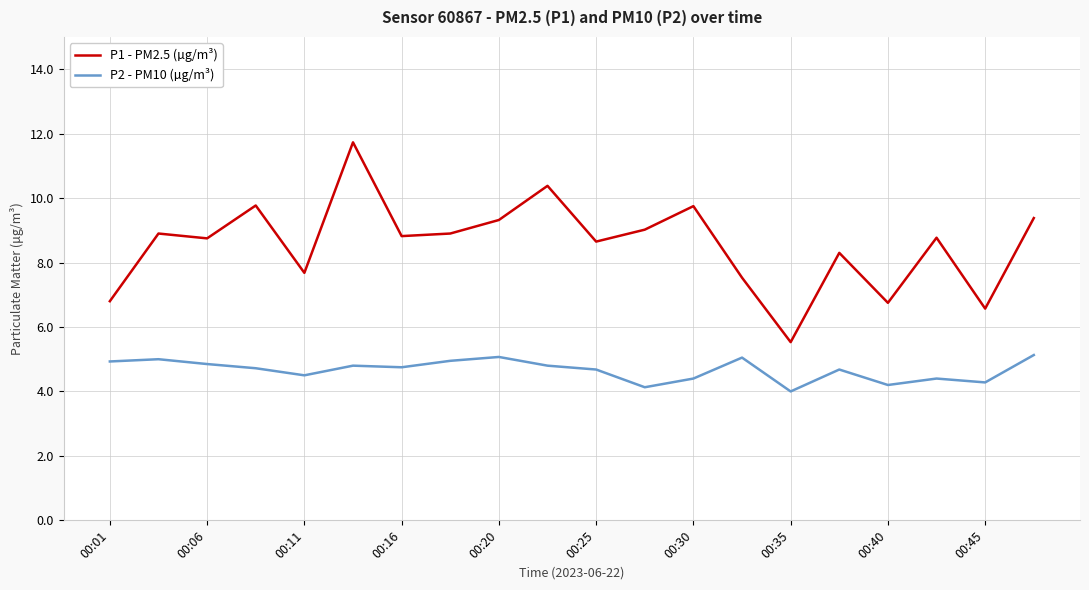

List the series in order of their peak value, lowest first.

P2 - PM10 (µg/m³), P1 - PM2.5 (µg/m³)